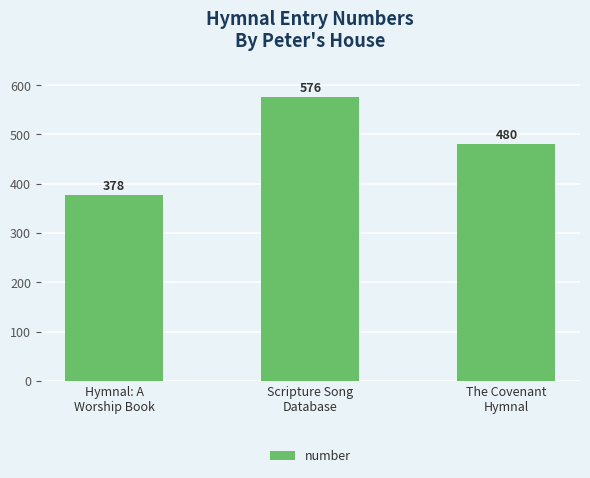

What is the change in value from Scripture Song
Database to The Covenant
Hymnal?

-96